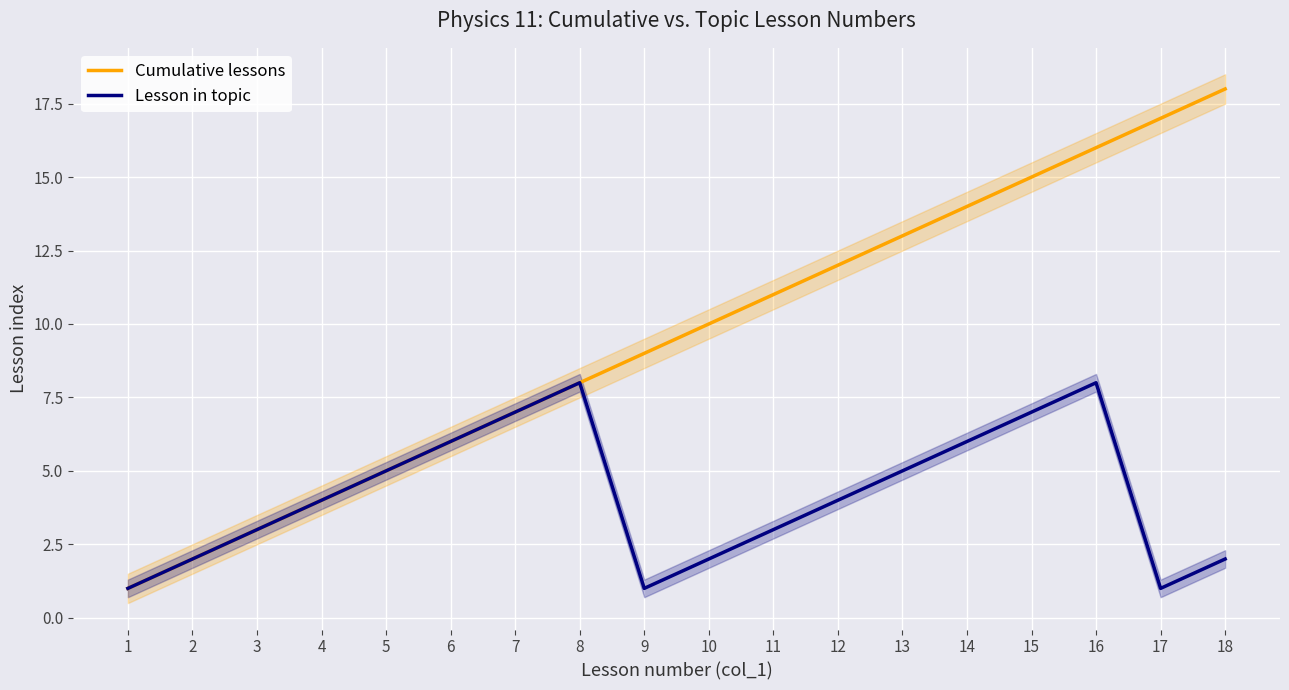

Is the value of Cumulative lessons at 16 greater than the value of Lesson in topic at 3?

Yes